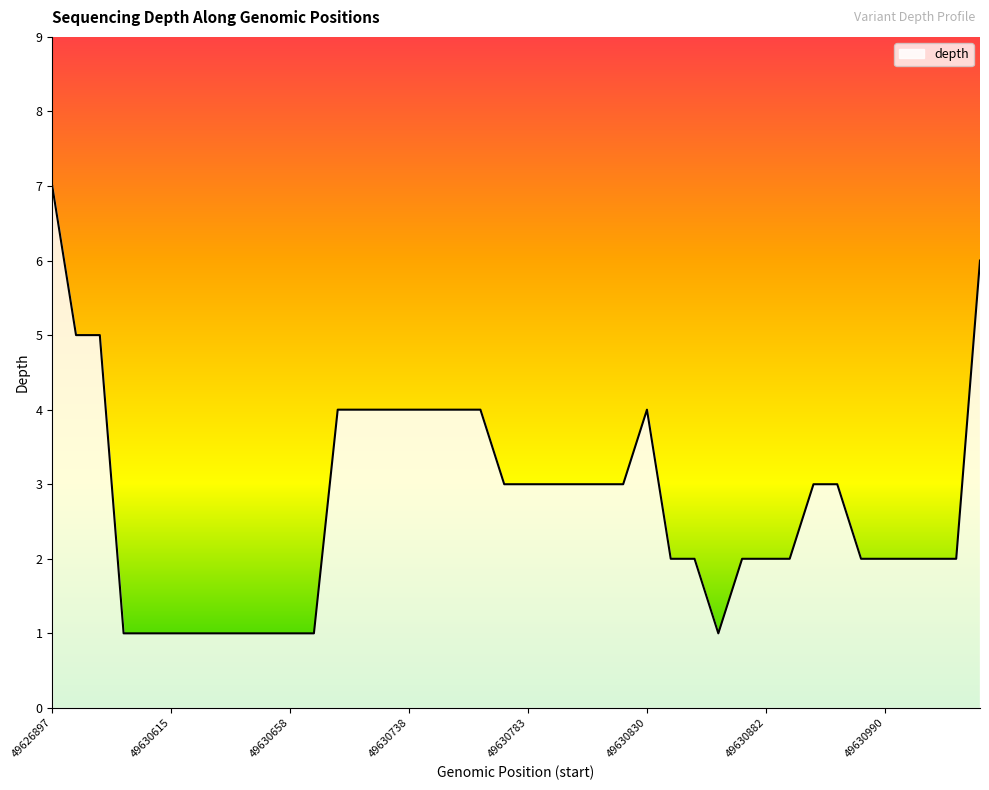

What is the greatest value displayed?

7